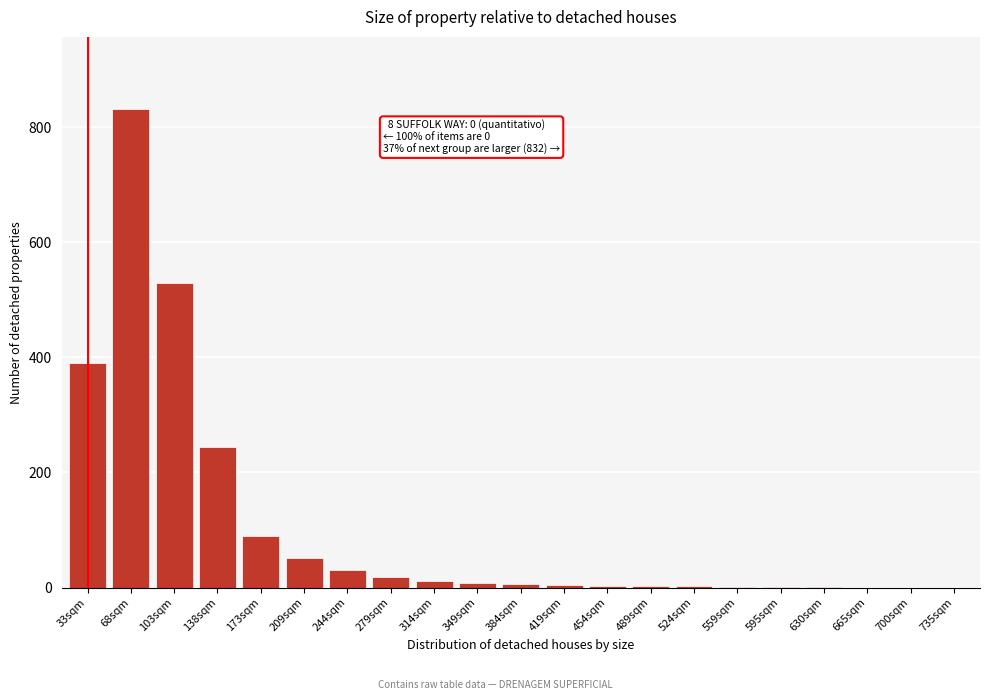

Which category has the highest value across all series?

68sqm